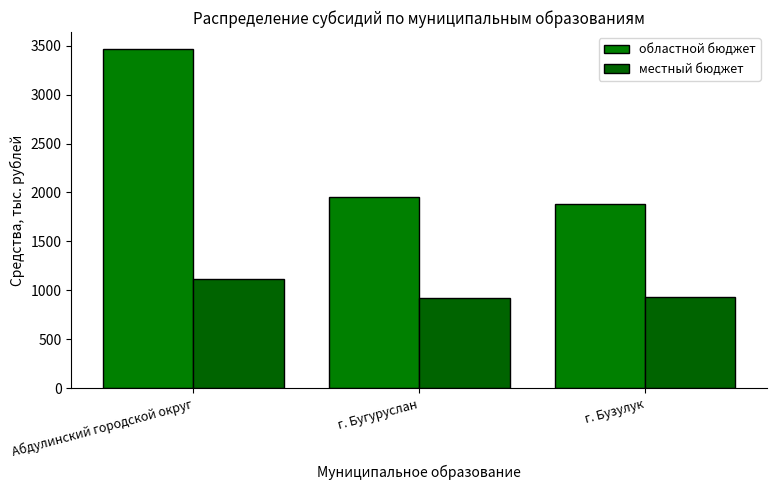

At which label does областной бюджет first exceed 1957?

Абдулинский городской округ